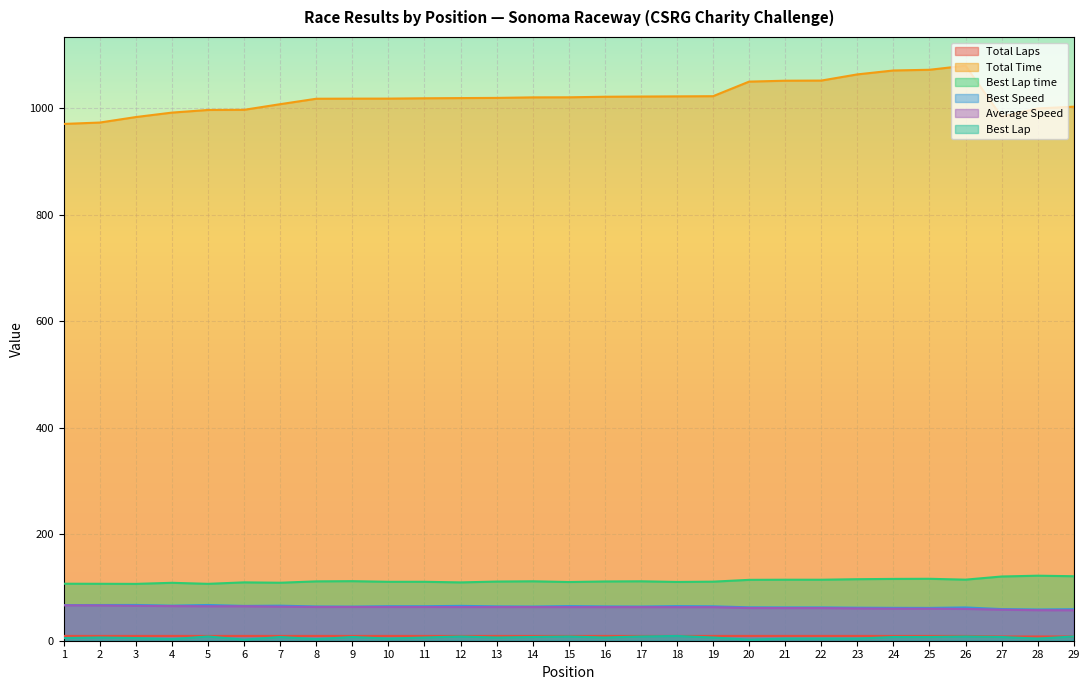

Count the number of categories in the chart.

29